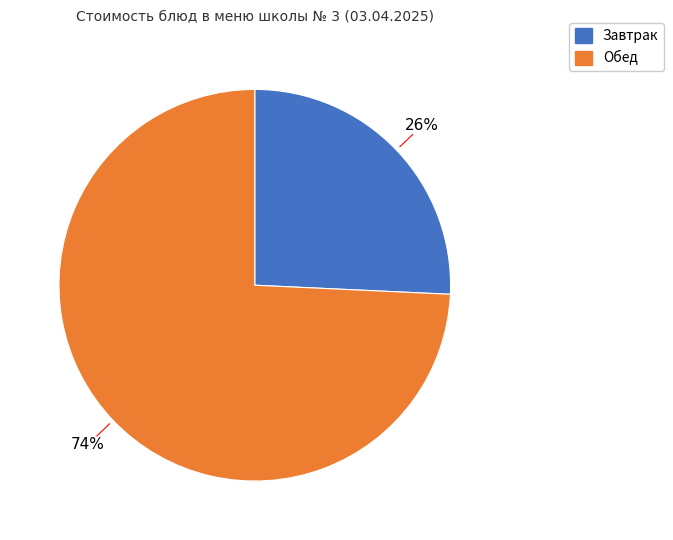

To the nearest percent, what is the average slice percentage?

50%